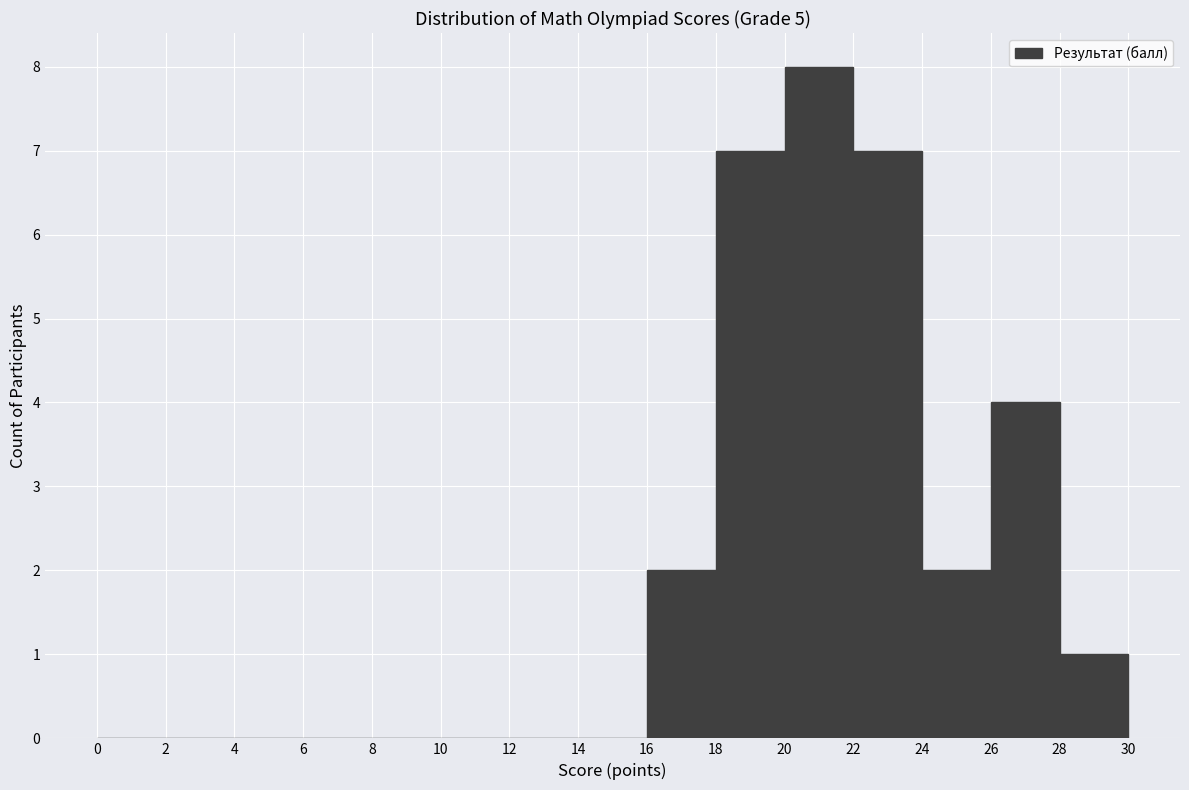

Reading left to right, list every bar in this chart as the range it spans on the x-axis followed by its height. The values are not printed on the chart, so give them approximately, as read against the axis.

0 to 2: 0
2 to 4: 0
4 to 6: 0
6 to 8: 0
8 to 10: 0
10 to 12: 0
12 to 14: 0
14 to 16: 0
16 to 18: 2
18 to 20: 7
20 to 22: 8
22 to 24: 7
24 to 26: 2
26 to 28: 4
28 to 30: 1